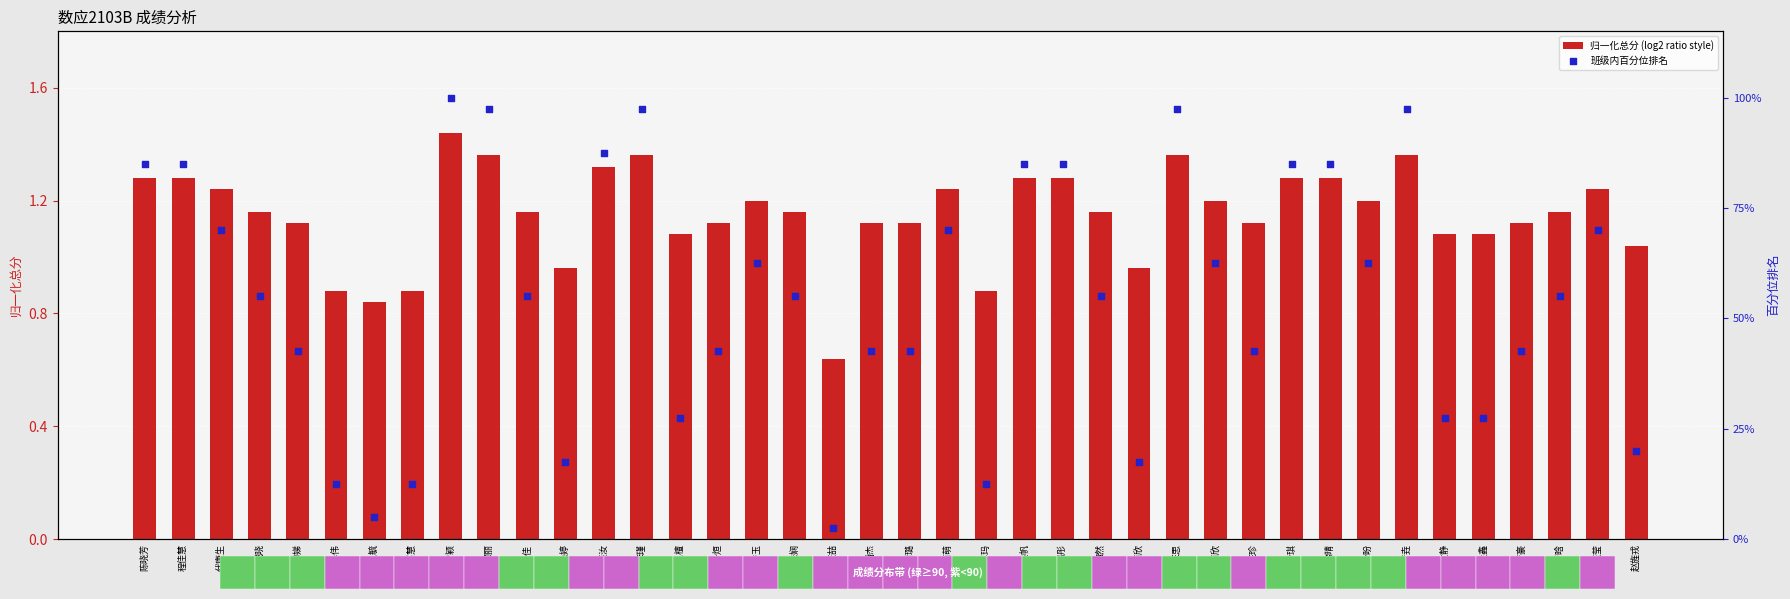

Is the value of 班级内百分位排名 at 李瑾 greater than the value of 归一化总分 (log2 ratio style) at 杜泽伟?

Yes